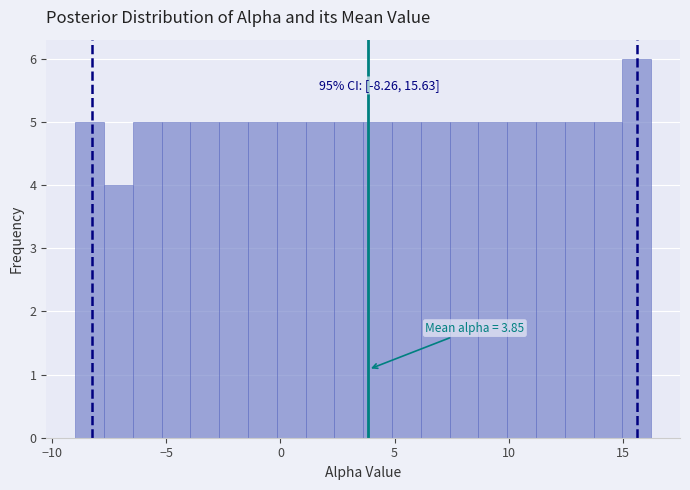

Around what value on the x-axis is the tallest bar? Give the approximate position of its centre, as read against the axis.

15.5